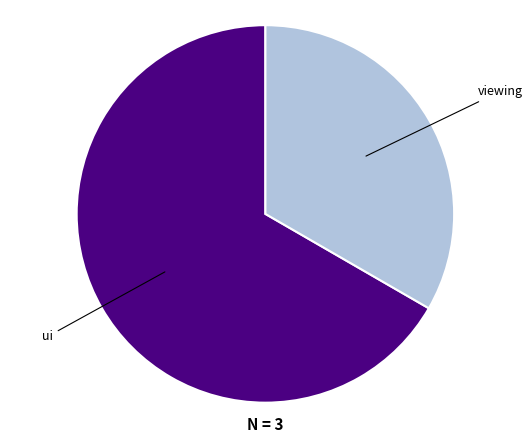

Is there any slice that represents more than half of the pie?

Yes